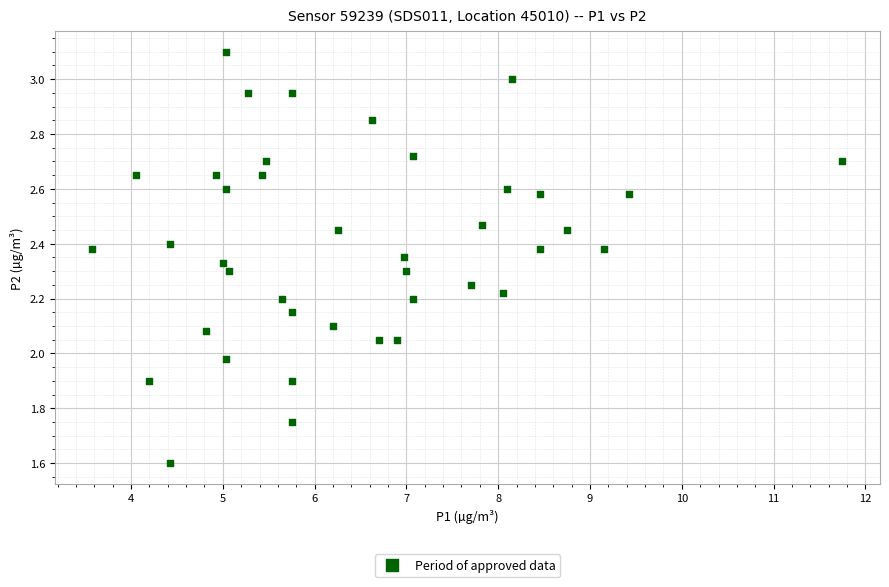

What is the range of Y values (max minus min)?

1.5